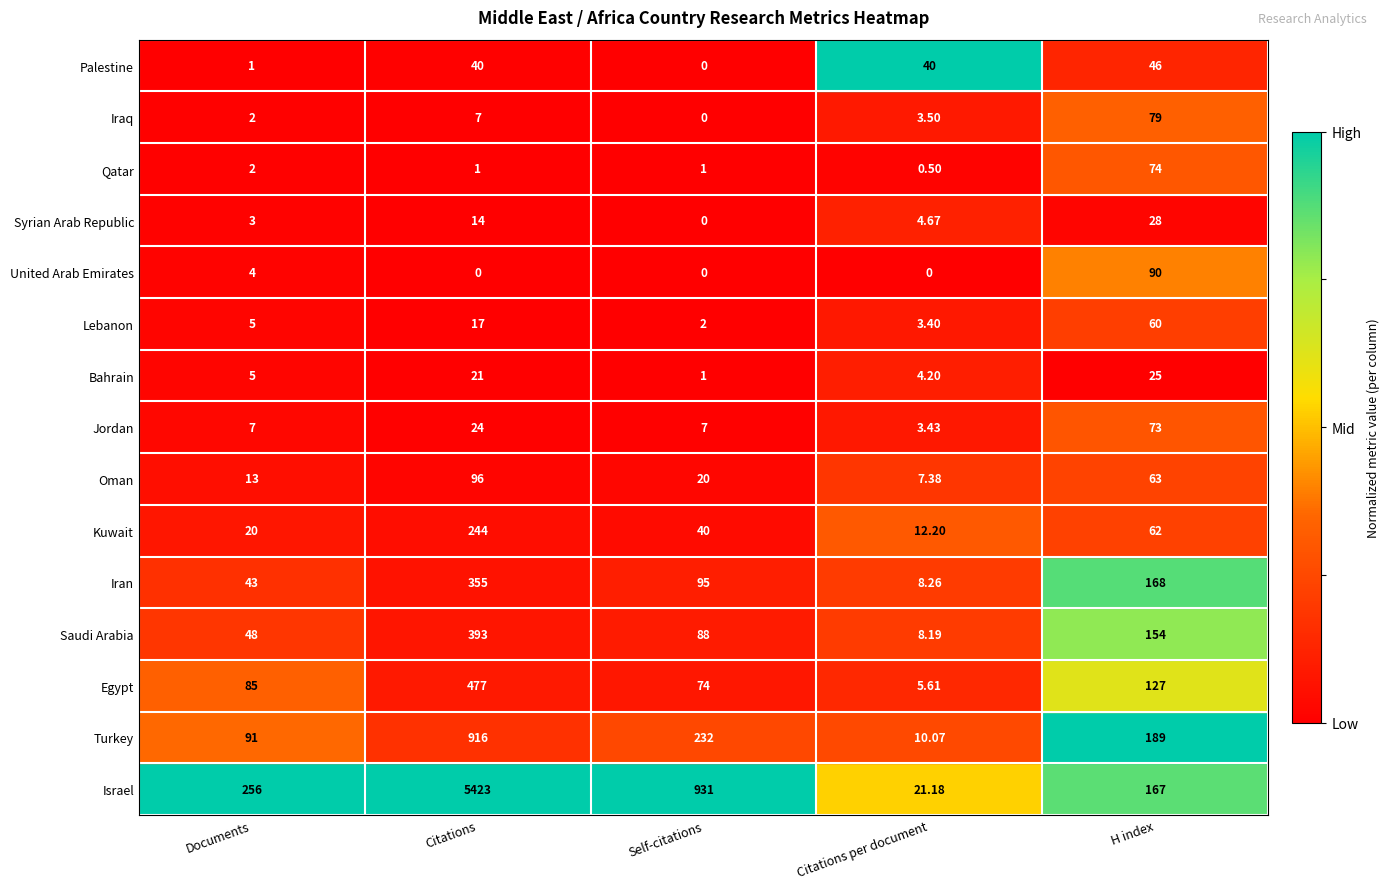

At which label does Iraq reach its peak?

H index